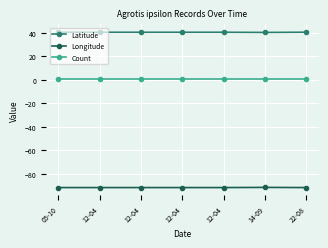

Reading left to right, extract all data points from this chart.

Latitude: 40.6	40.6	40.6	40.6	40.6	40.5	40.6
Longitude: -91.7	-91.7	-91.7	-91.7	-91.7	-91.5	-91.7
Count: 1.0	1.0	1.0	1.0	1.0	1.0	1.0